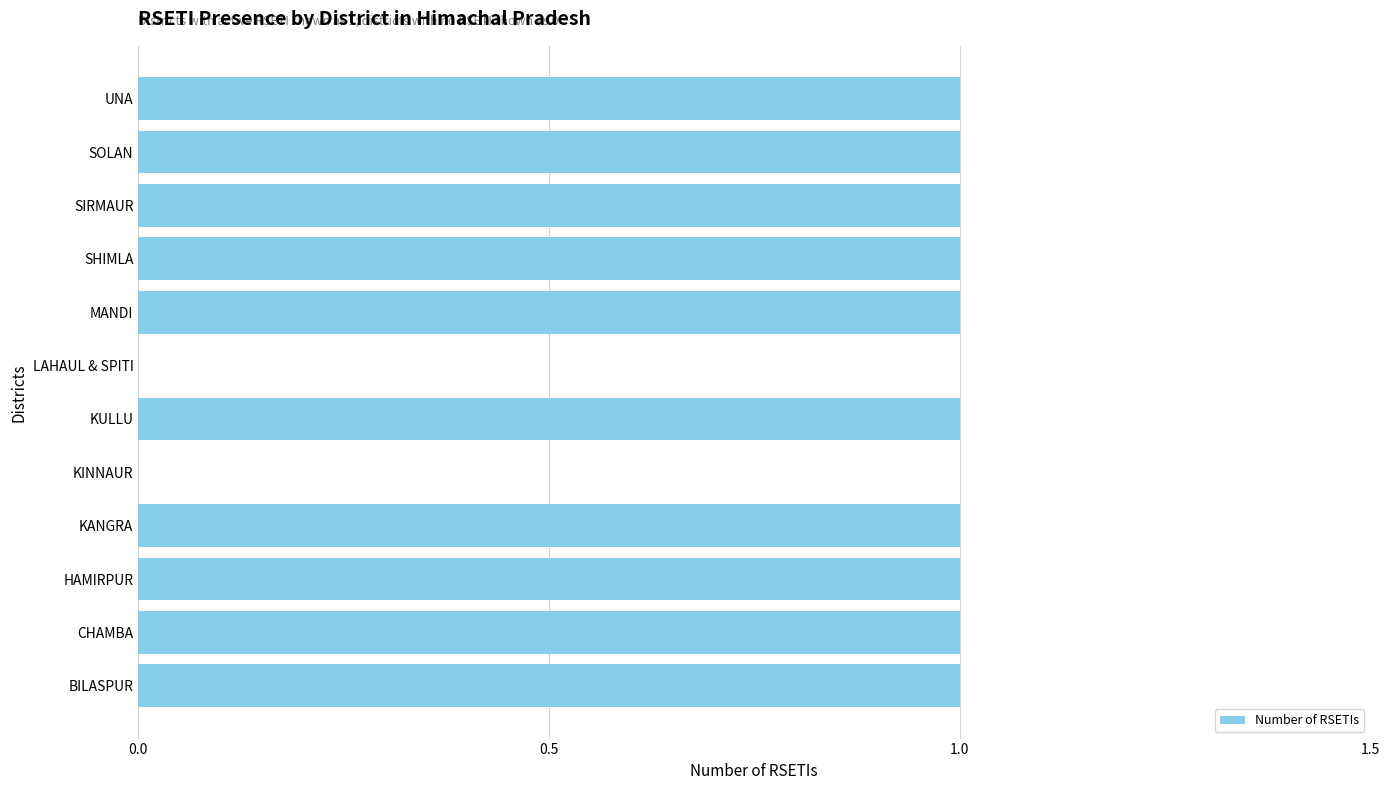

How many values are between 1 and 2?

10